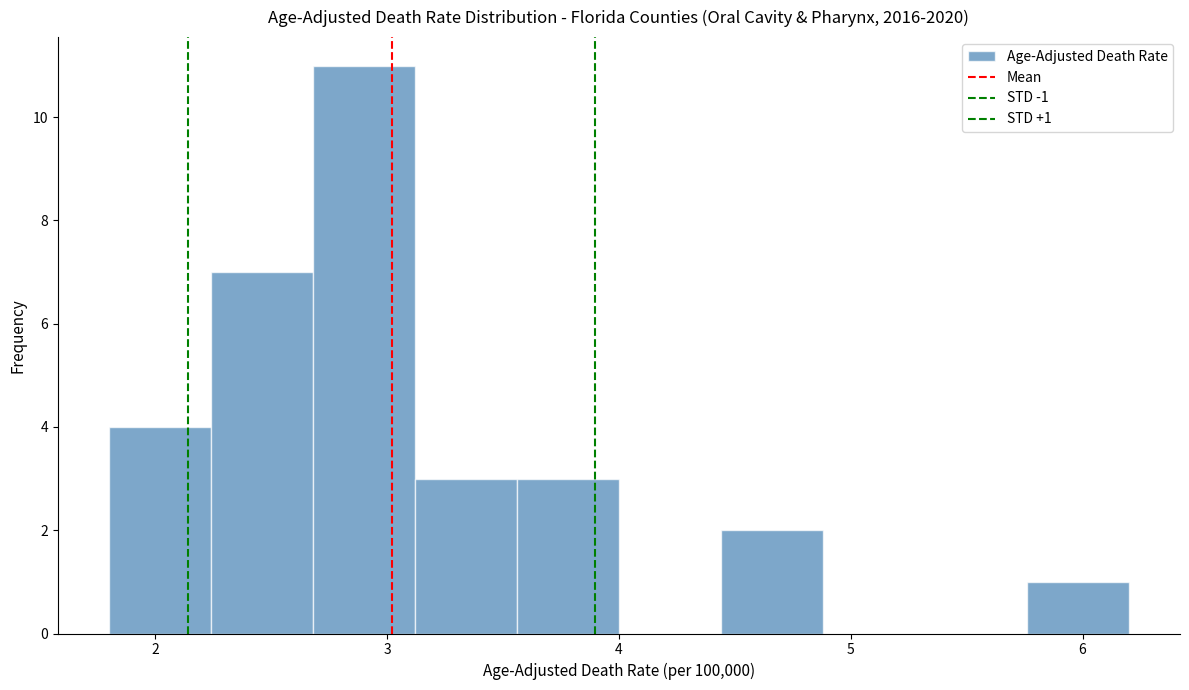

Over which range of the x-axis is the bar tallest?

2.68 to 3.12